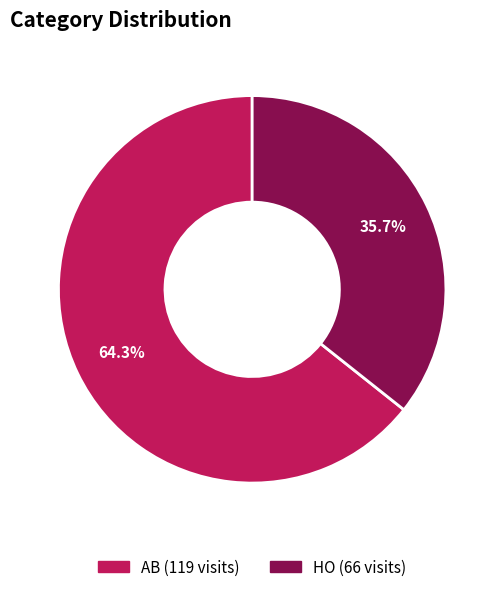

Combined, do HO and AB account for over 50%?

Yes